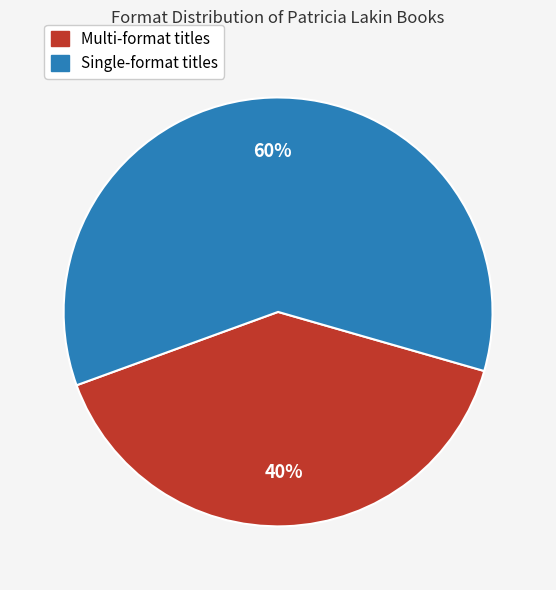

Count the number of slices in the pie.

2